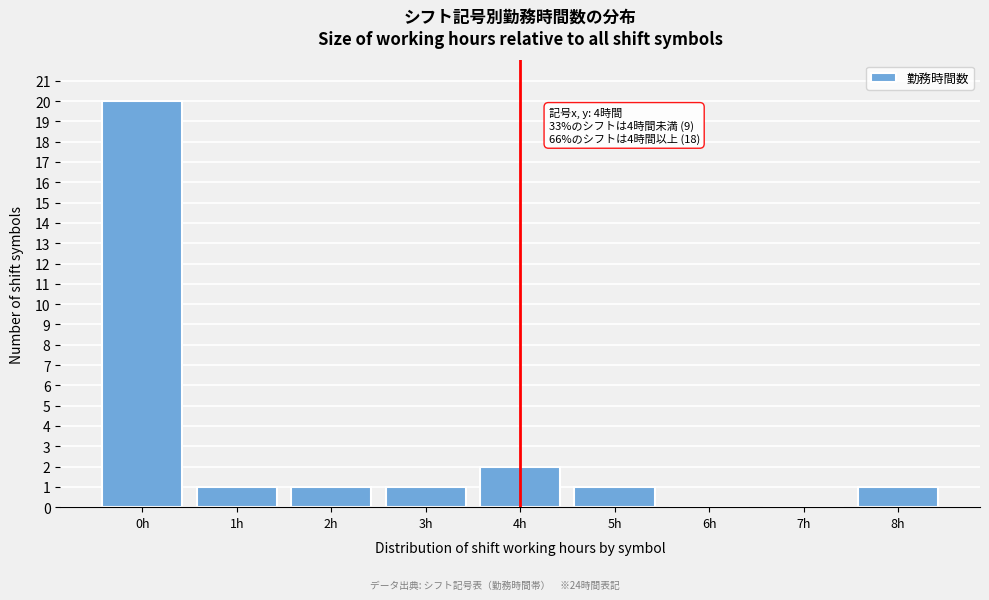

Reading left to right, what are all the values shown in this chart?

0h=20	1h=1	2h=1	3h=1	4h=2	5h=1	6h=0	7h=0	8h=1